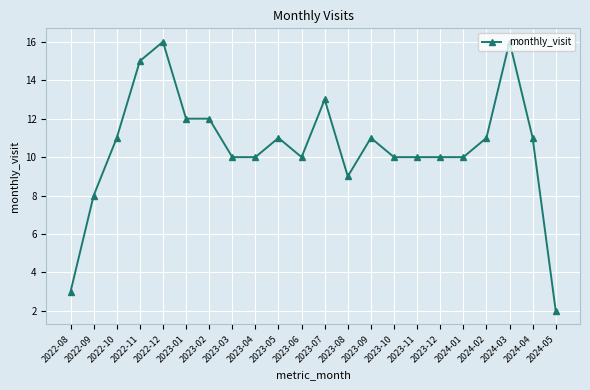

True or false: the data shows 17 at 2024-02.

False